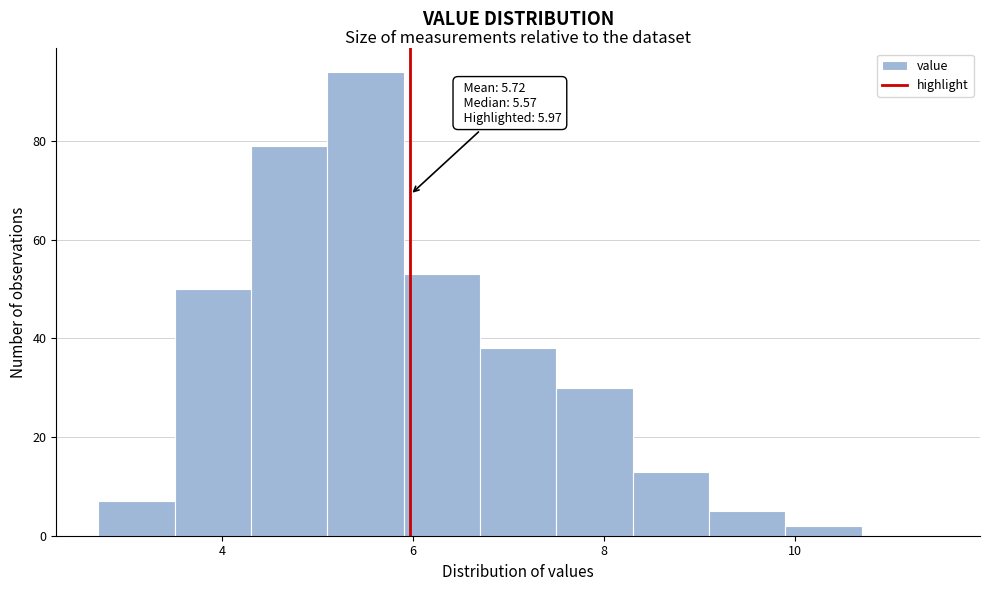

Over which range of the x-axis is the bar tallest?

5.1 to 5.9